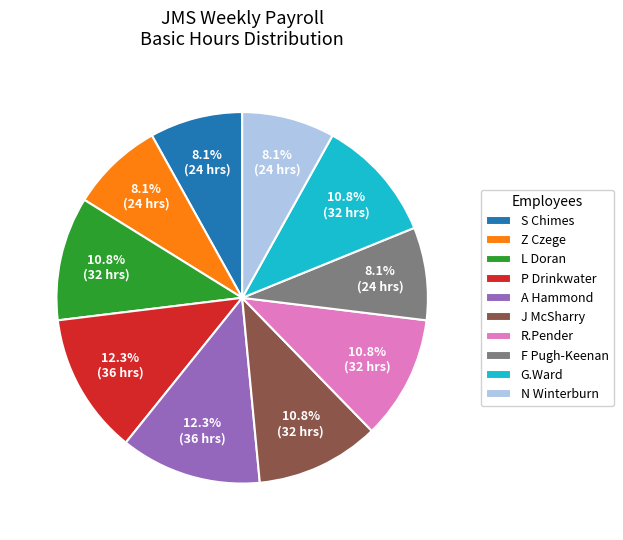

To the nearest percent, what is the combined percentage of N Winterburn and P Drinkwater?

20%